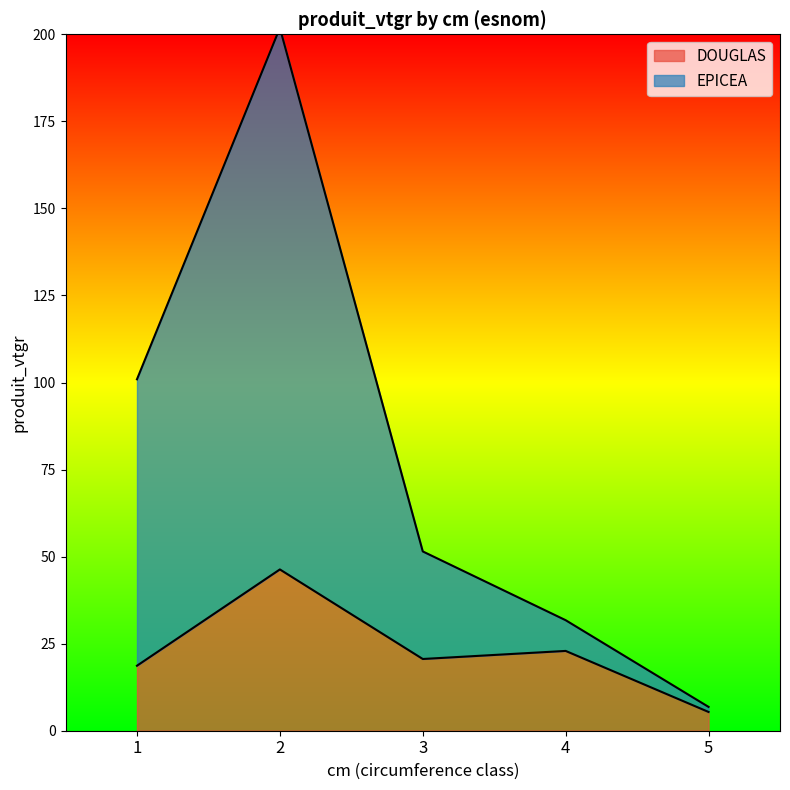

At which label does EPICEA first exceed 51?

1